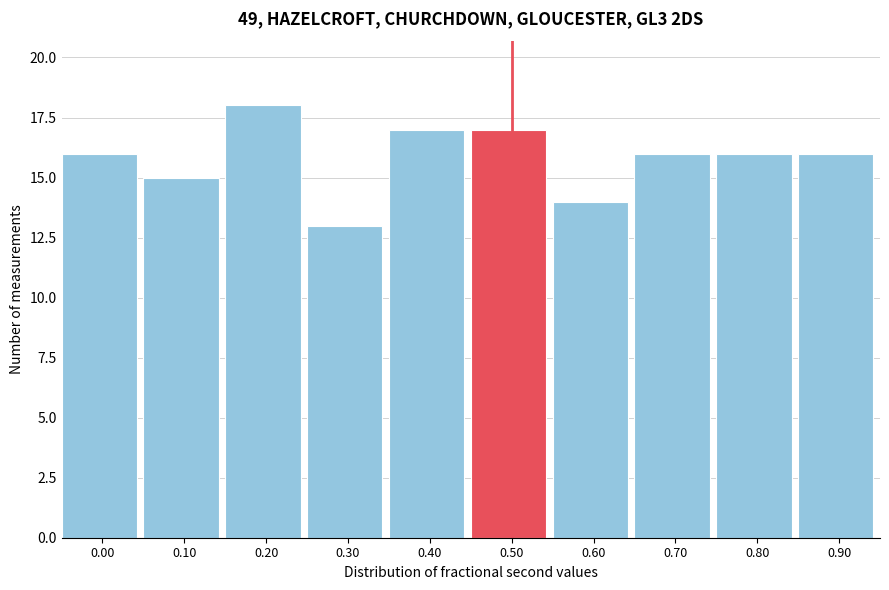

Reading right to left, list all the values displayed in this chart.

16	16	16	14	17	17	13	18	15	16